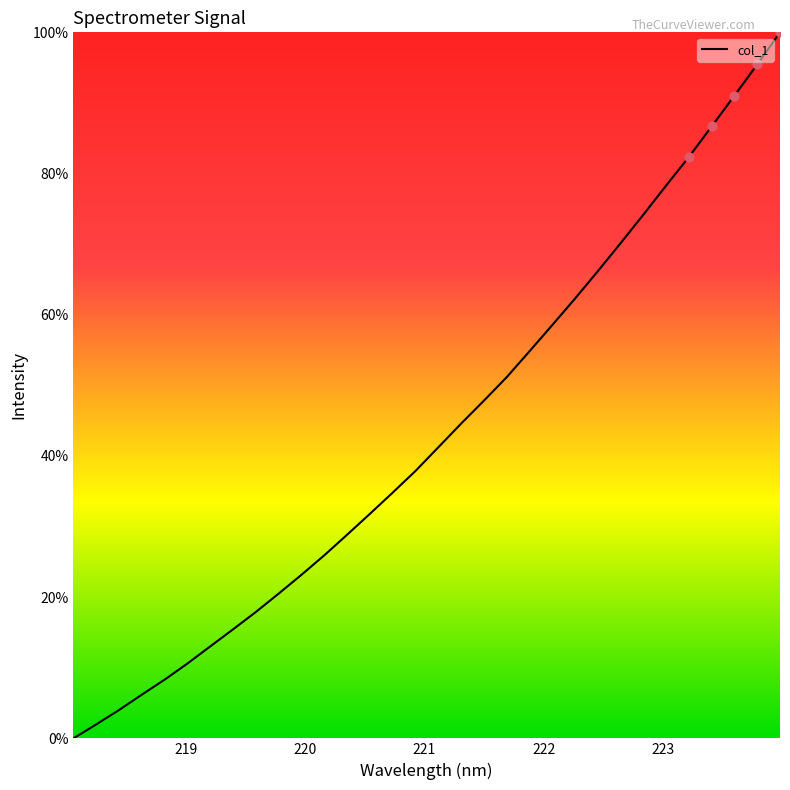

What is the difference between the maximum and minimum values?

100.0